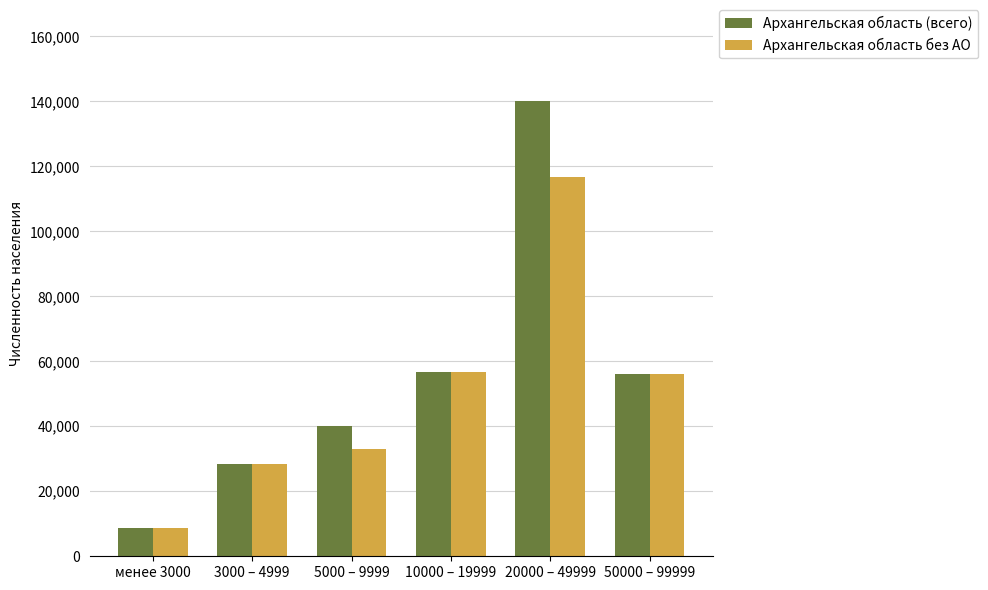

Rank the series by their maximum value, from highest to lowest.

Архангельская область (всего), Архангельская область без АО